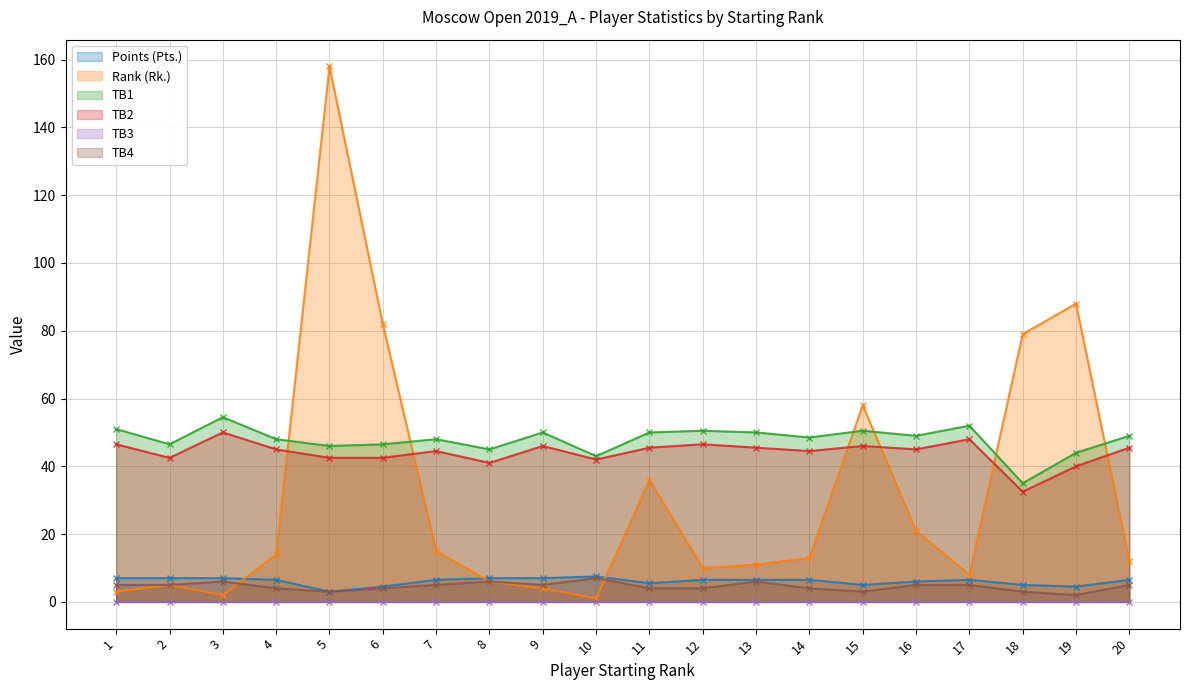

What is the difference between the maximum and minimum values in the TB1 series?

19.5